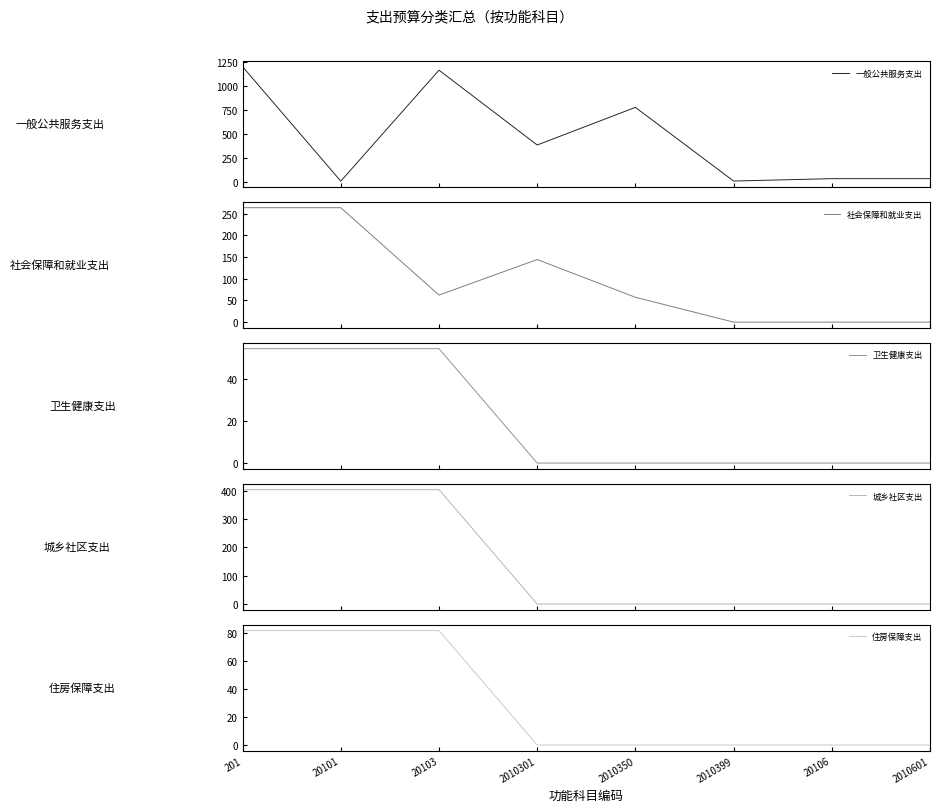

Does the chart display data point markers on the line(s)?

No